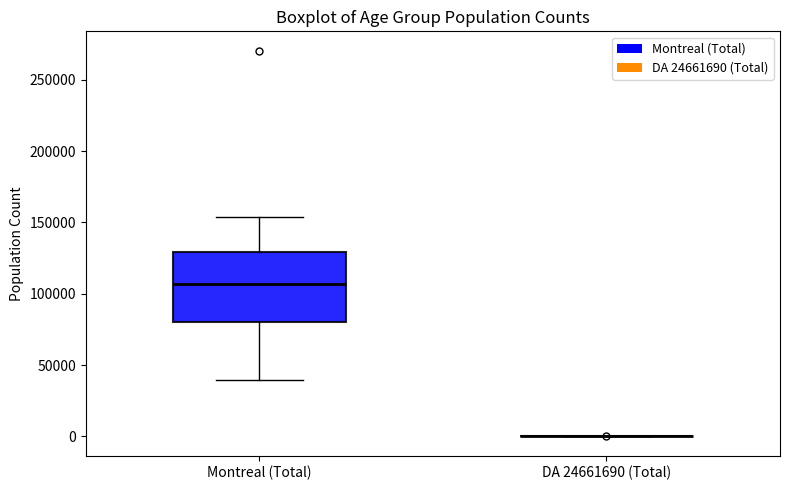

Reading left to right, read every box against the y-axis: the position of its median line, the range the box covers, and the ends of its whiskers. The values are not printed on the chart, so give them approximately, as read against the axis.

Montreal (Total): median 105000, box 80000 to 130000, whiskers 40000 to 155000
DA 24661690 (Total): box collapsed to a line at 0, whiskers 0 to 0